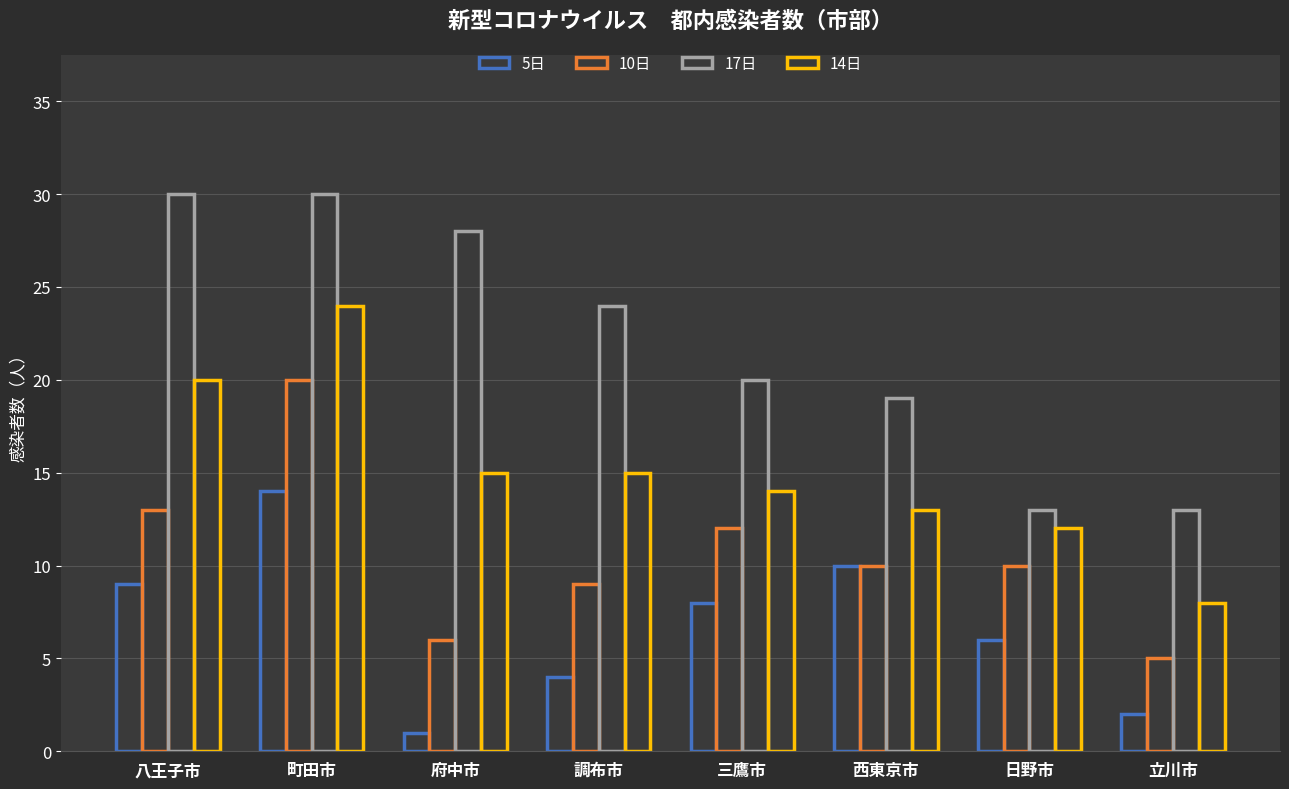

Count the number of categories in the chart.

8